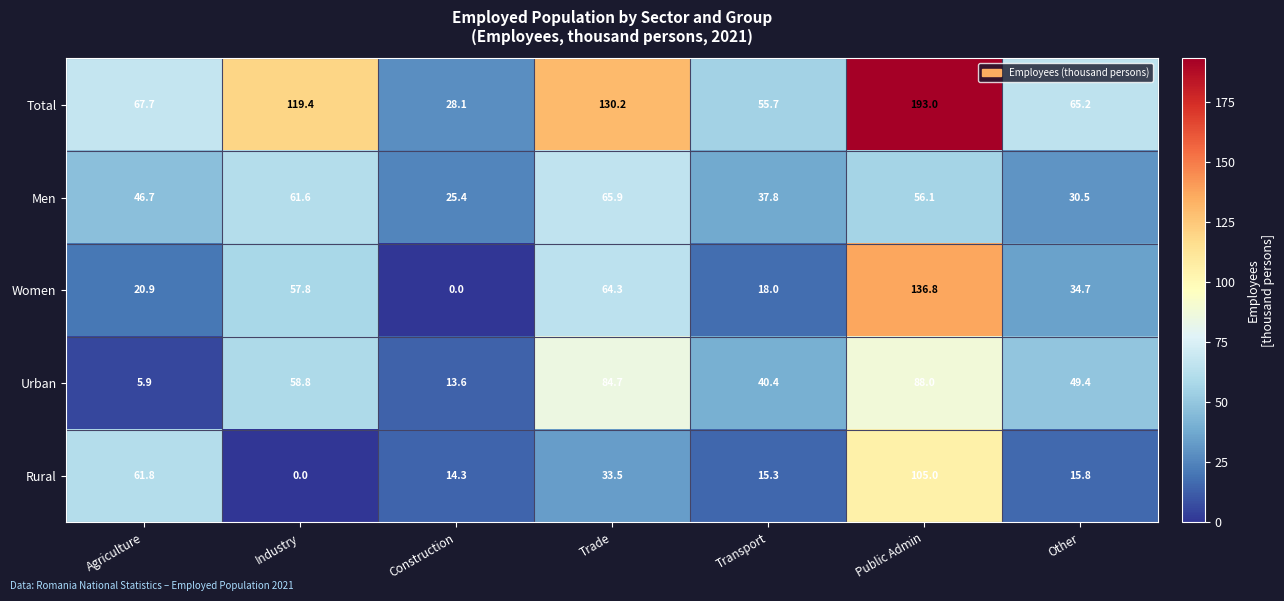

True or false: Men has a value of 30.5 at Other.

True